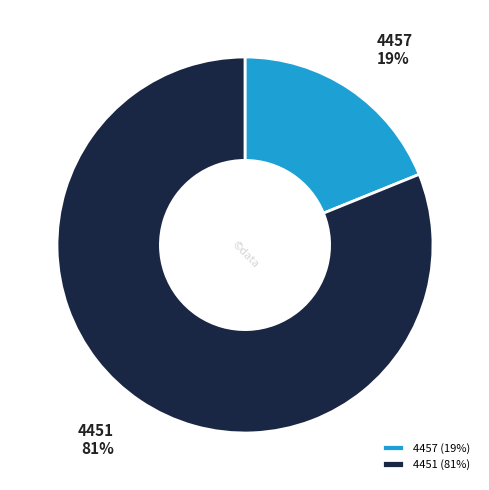

How many slices are in this pie chart?

2